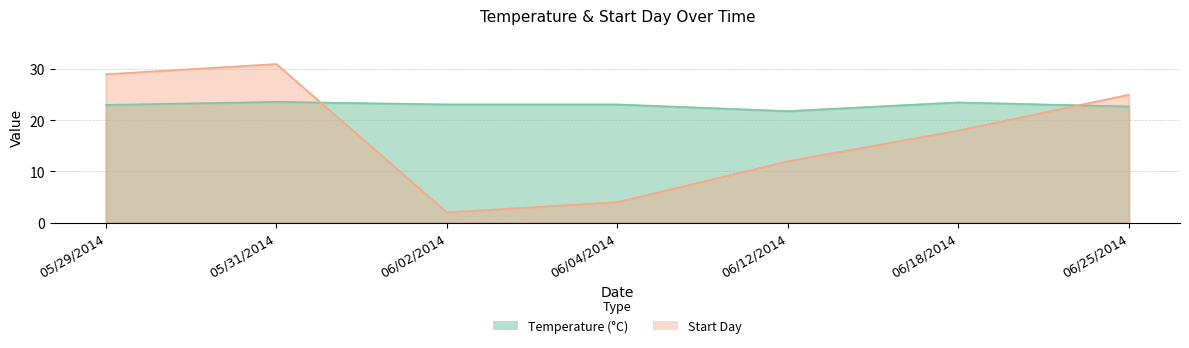

What is the difference between the Temperature values at 06/04/2014 and 05/31/2014?

0.5